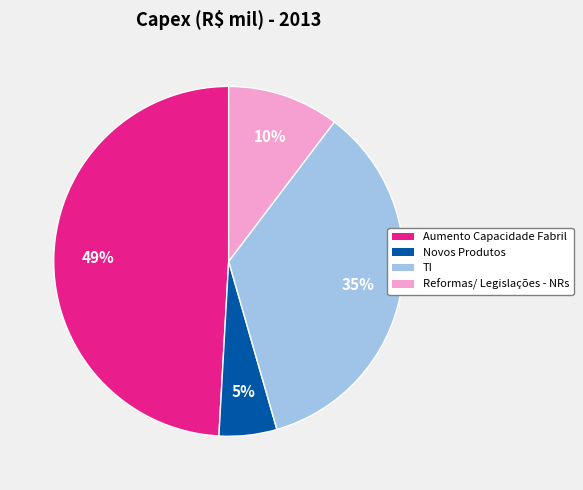

Is there any slice that represents more than half of the pie?

No